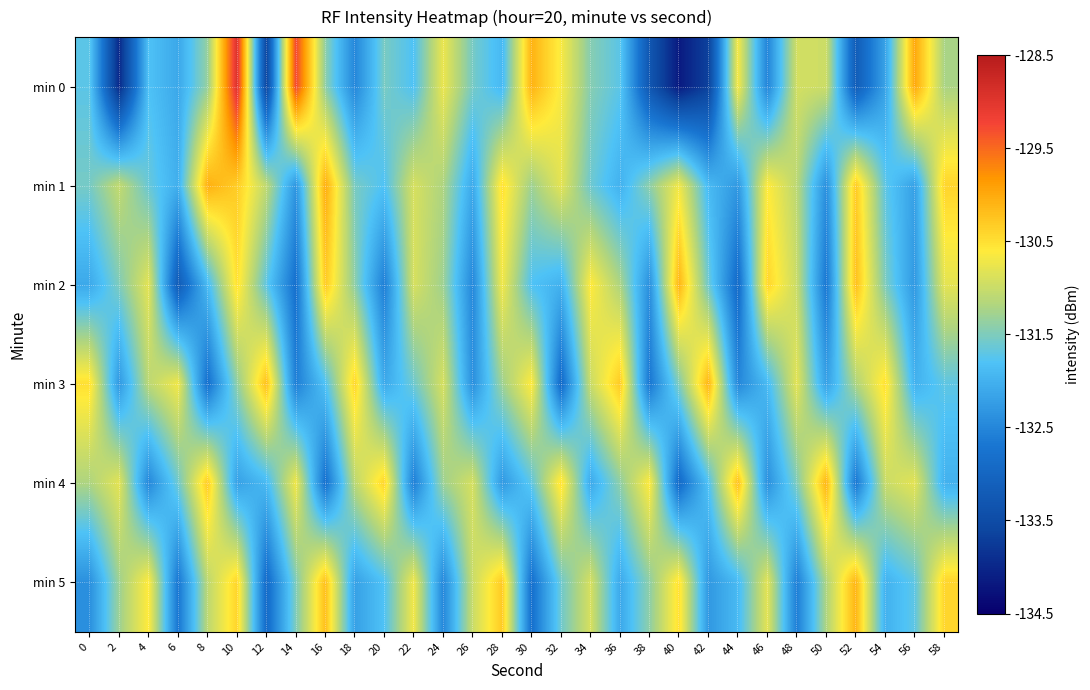

Which series has the largest range (max minus min)?

min 0